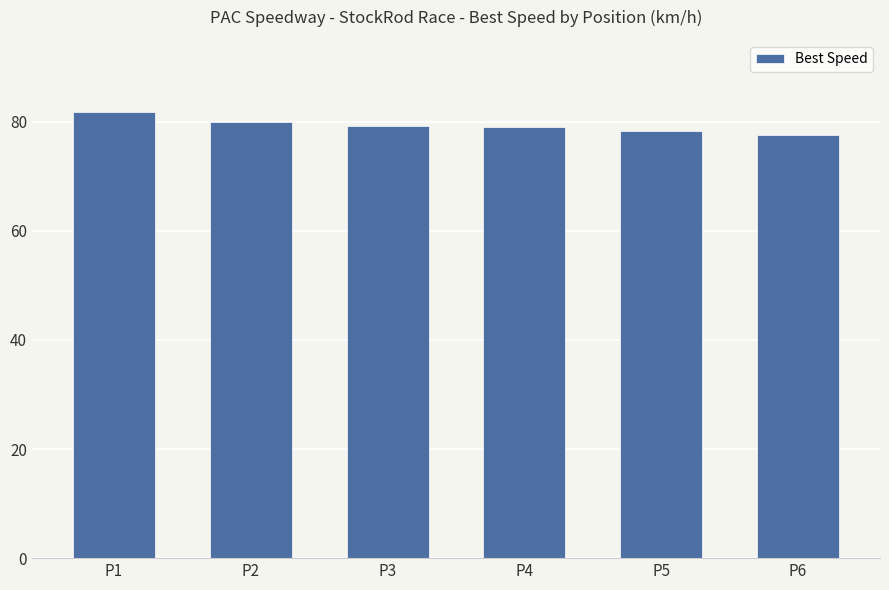

Which category has the highest value across all series?

P1